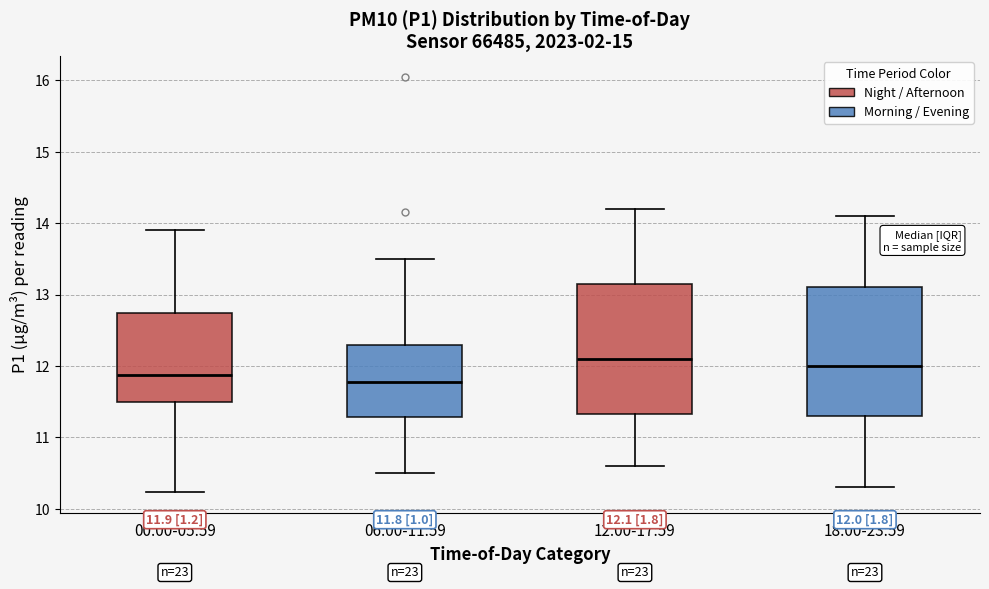

Which box has the lowest median line?

06:00-11:59